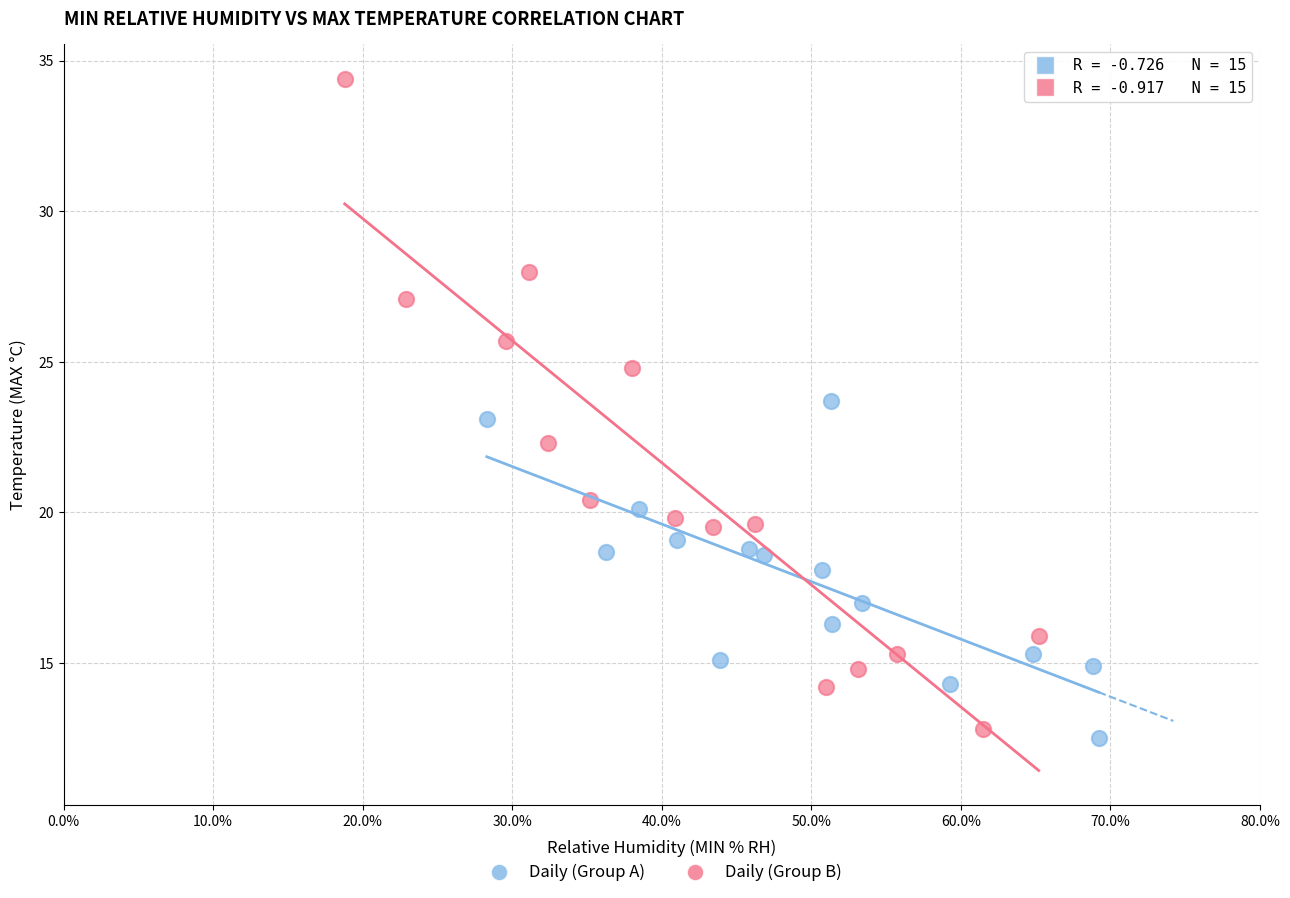

Which series contains the highest Y value?

Daily (Group B)